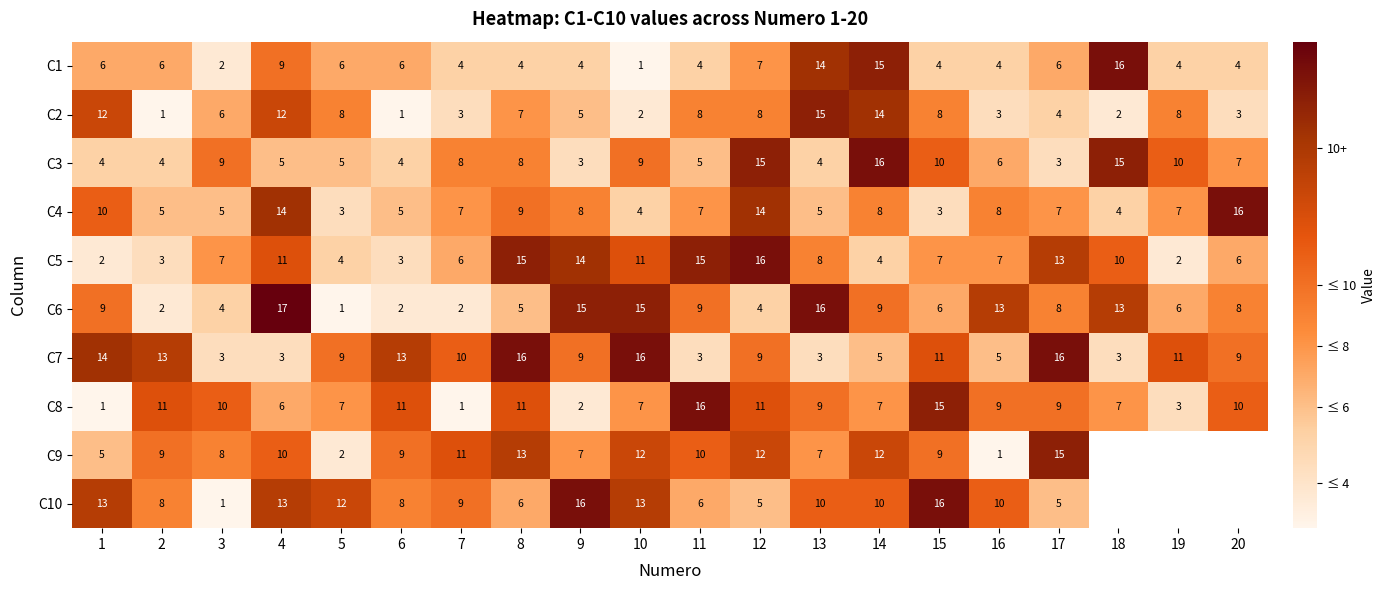

At which label is C4 closest to 9?

8